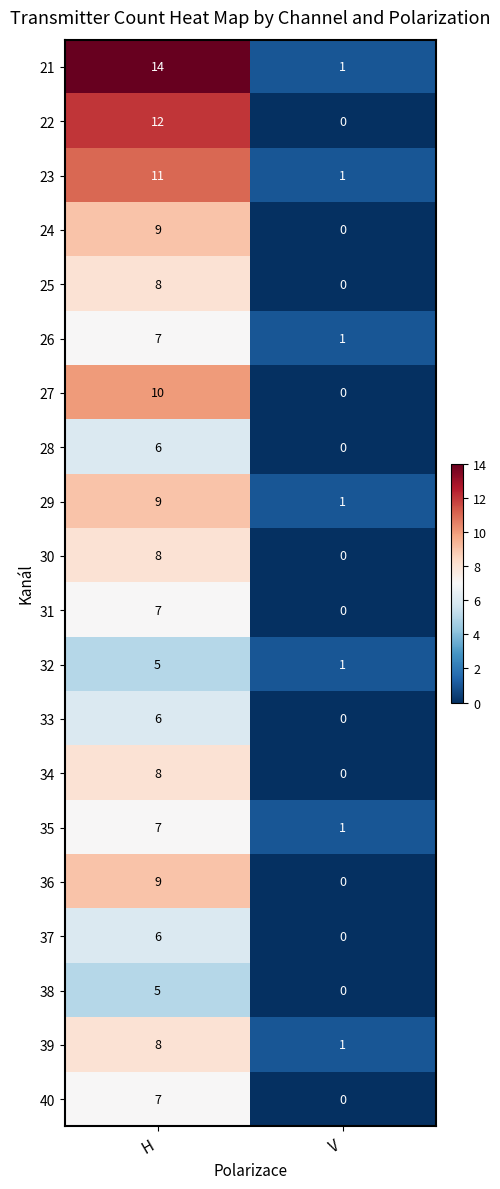

What is the maximum value for 33?

6